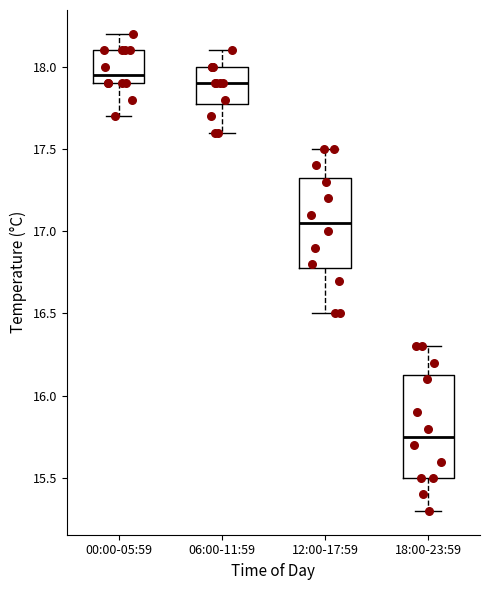

Where is the upper edge of the box for 06:00-11:59 on the y-axis? The values are not printed on the chart, so give them approximately, as read against the axis.

18.00